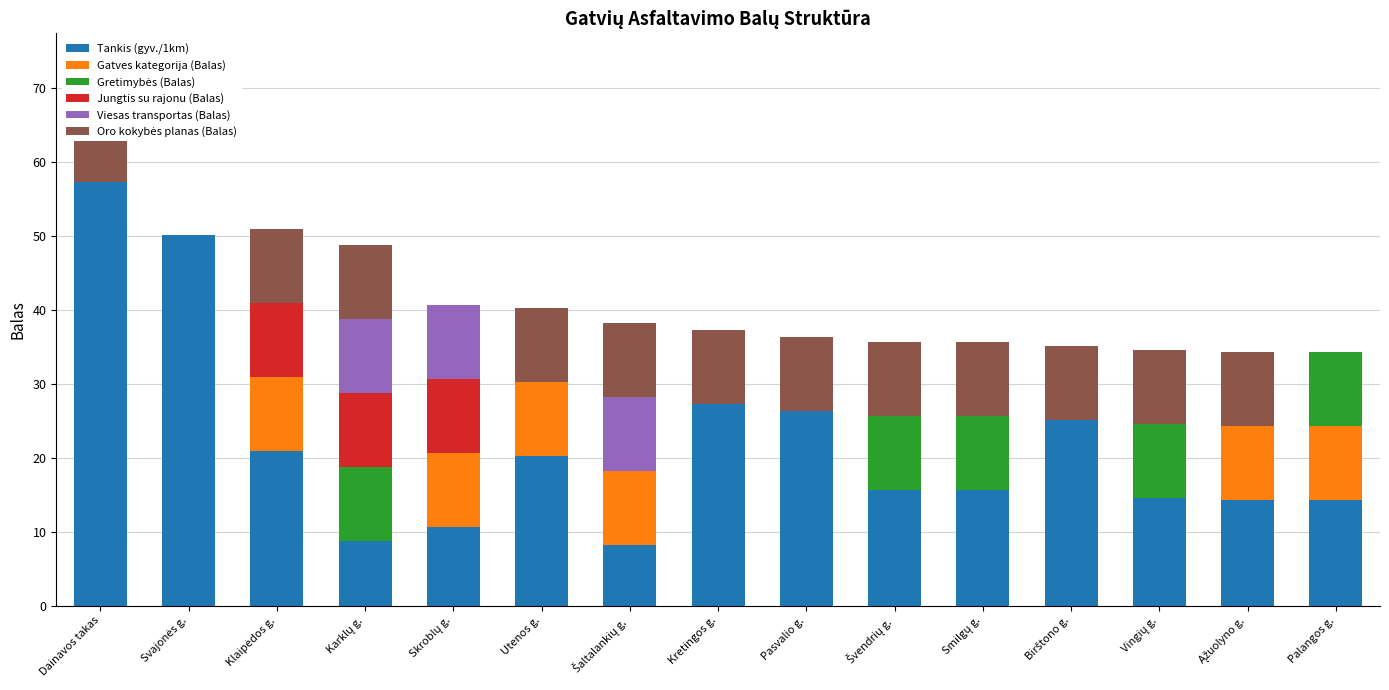

What is the label of the 3rd bar from the right?

Vingių g.